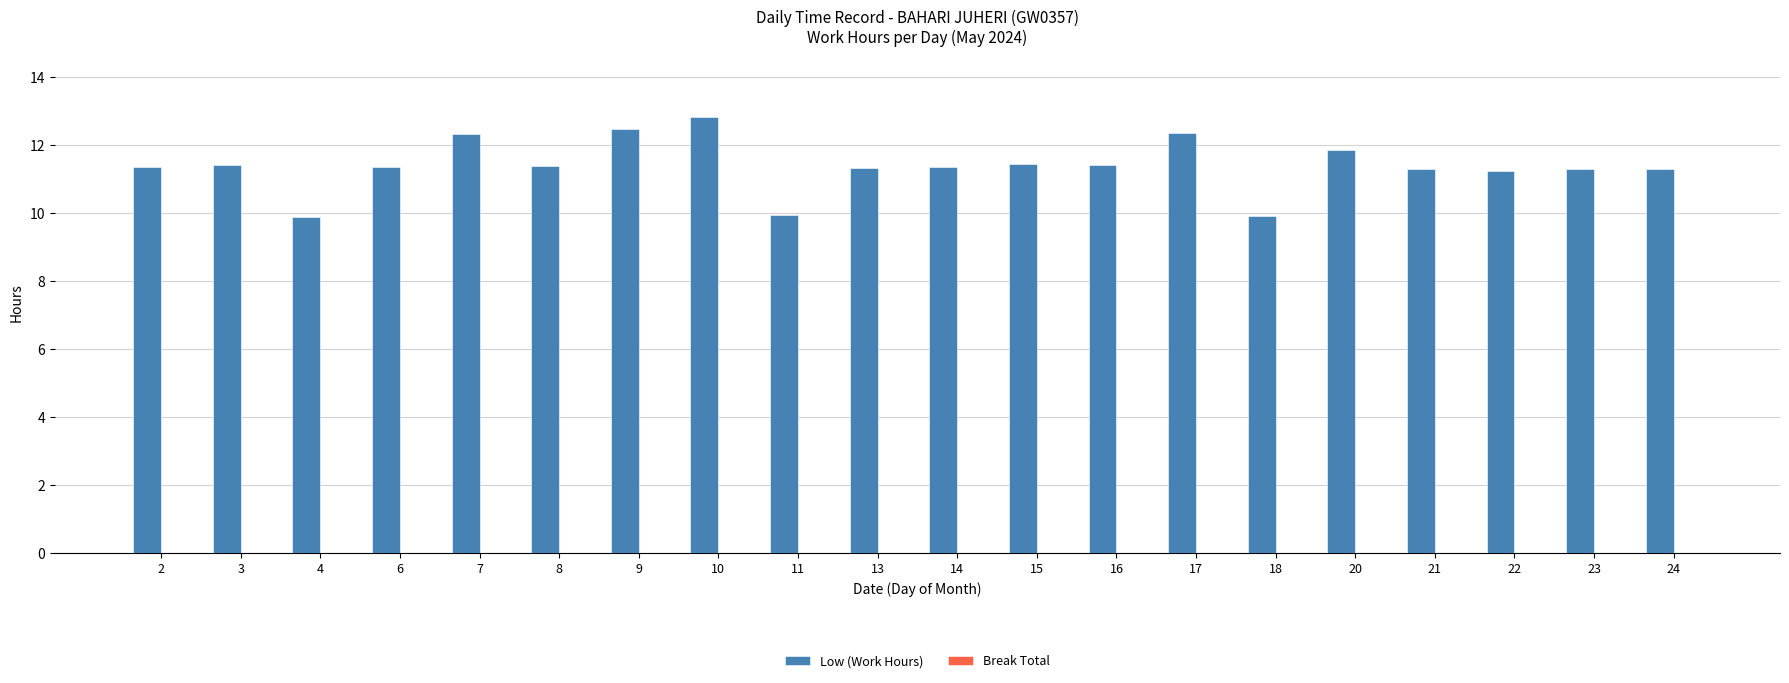

What value does the data have at 20?

11.9